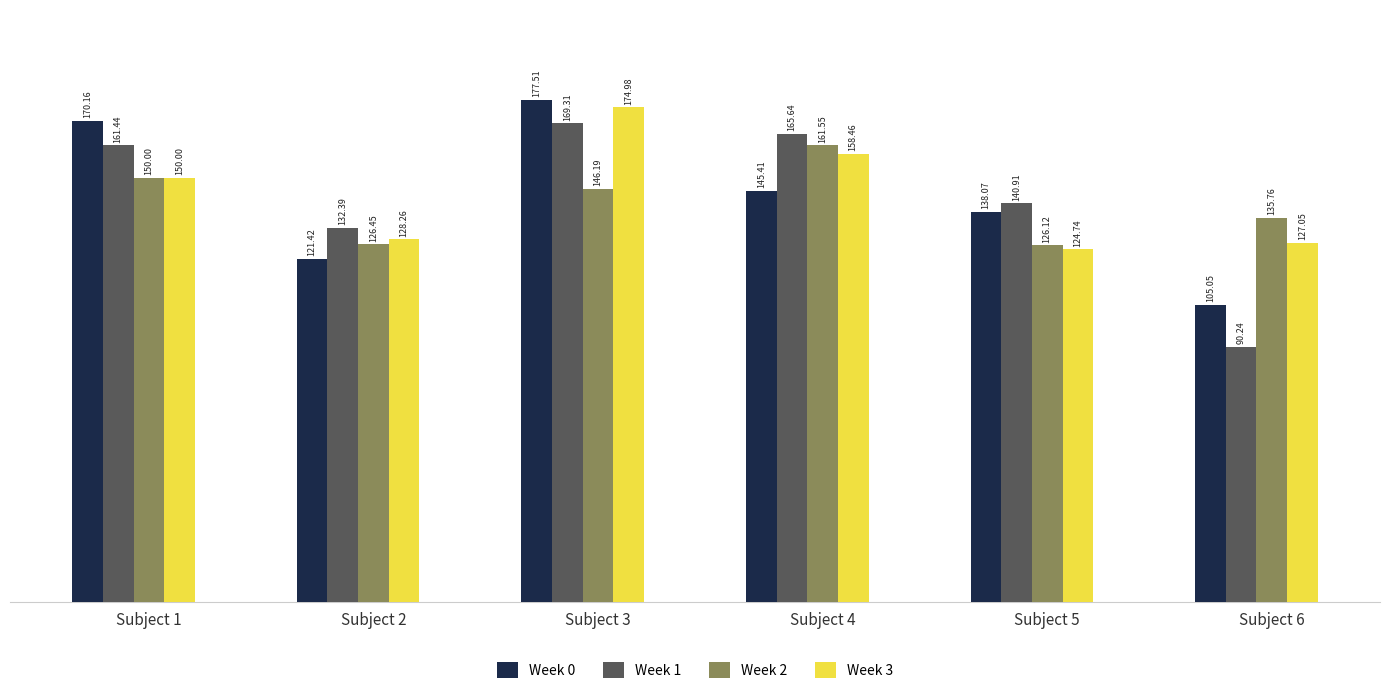

How many values in the Week 0 series are below 145?

3